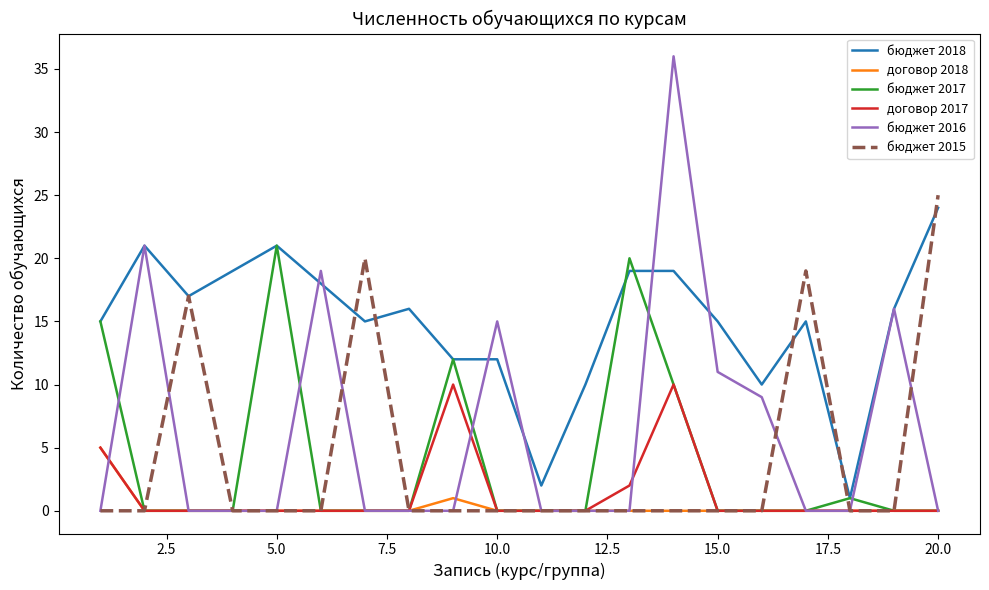

What are all the series names shown in the legend?

бюджет 2018, договор 2018, бюджет 2017, договор 2017, бюджет 2016, бюджет 2015